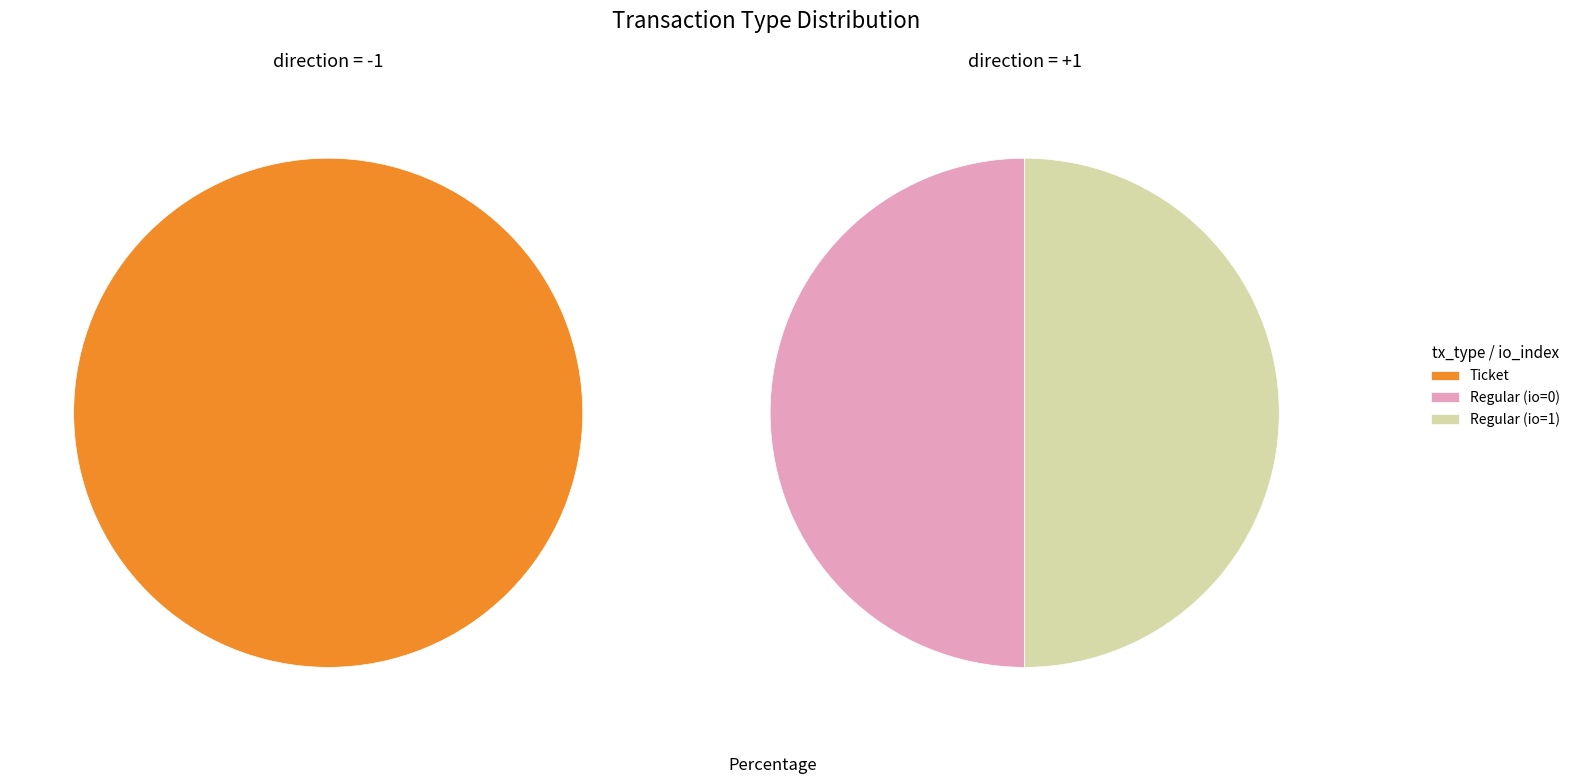

Is the sum of Regular and Ticket greater than half?

Yes